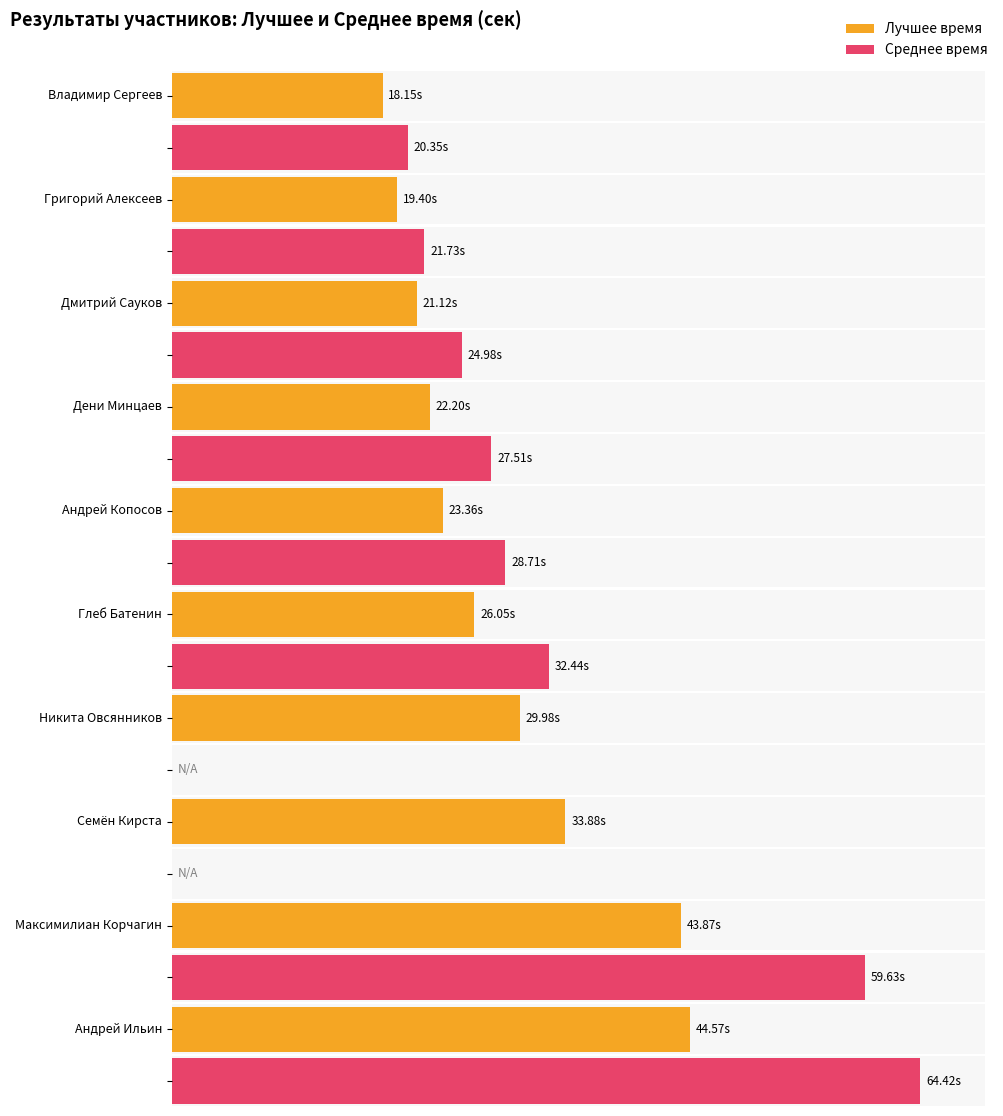

The Среднее series shows 27.5 at Дени Минцаев. True or false?

True